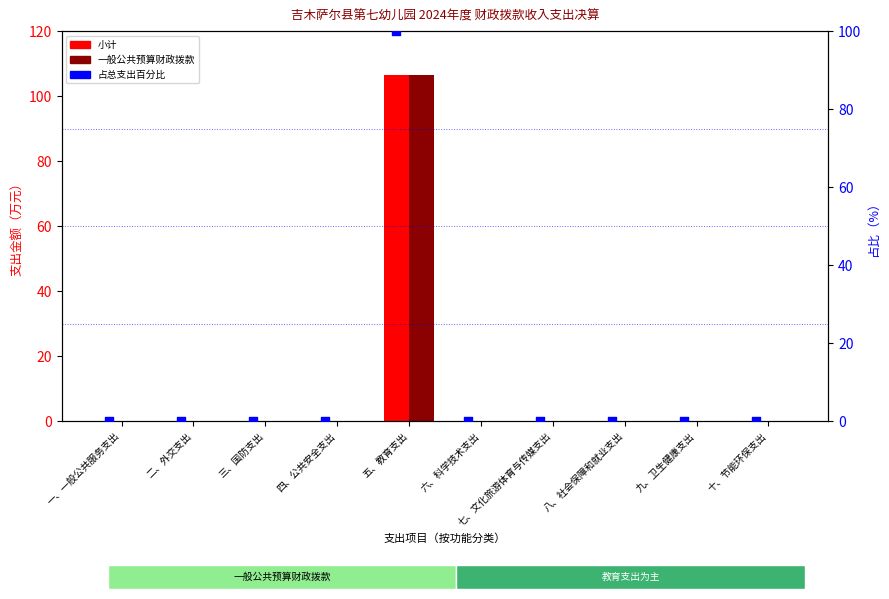

Which series contains the highest Y value?

小计